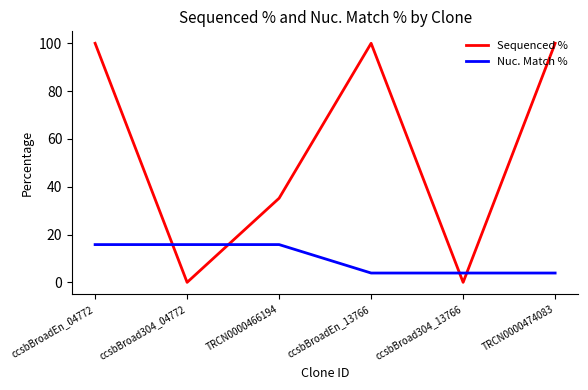

Rank the series by their maximum value, from highest to lowest.

Sequenced %, Nuc. Match %